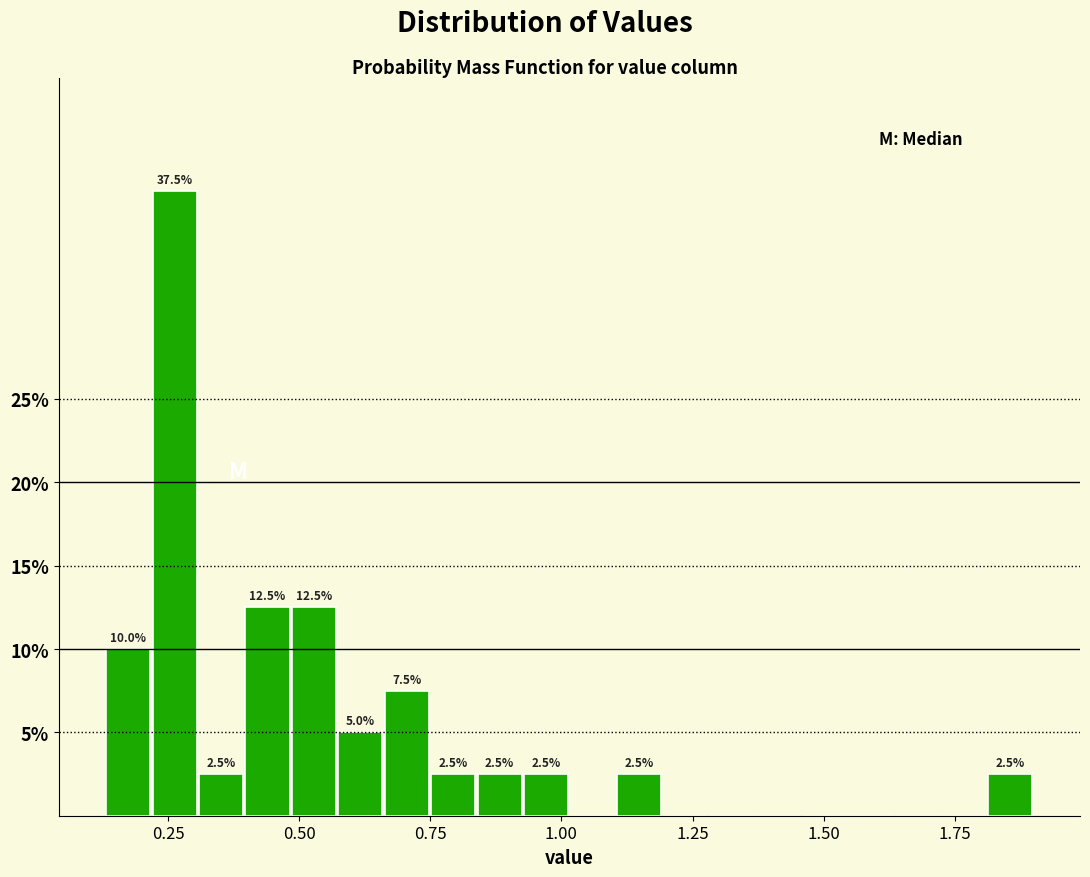

Around what value on the x-axis is the tallest bar? Give the approximate position of its centre, as read against the axis.

0.25